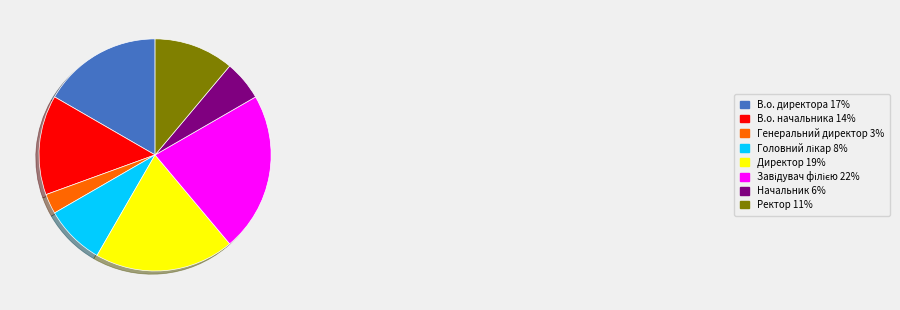

Is there a majority slice in this chart?

No